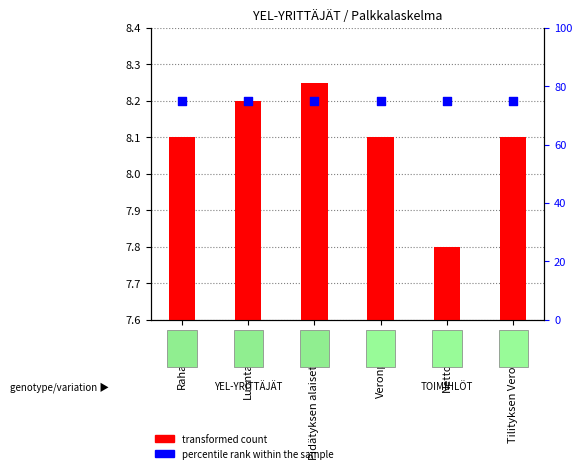

At which category is the sum across all series the highest?

Pidätyksen alaiset palkat